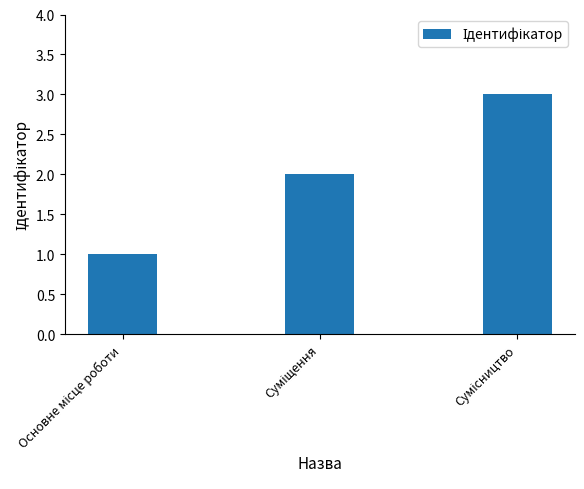

What is the maximum value shown in the chart?

3